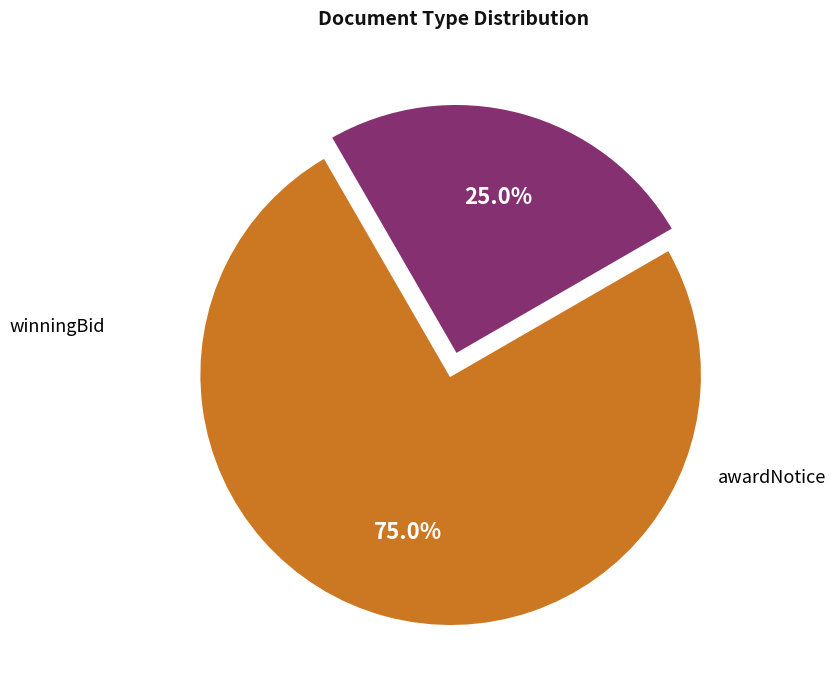

Is there any slice that represents more than half of the pie?

Yes